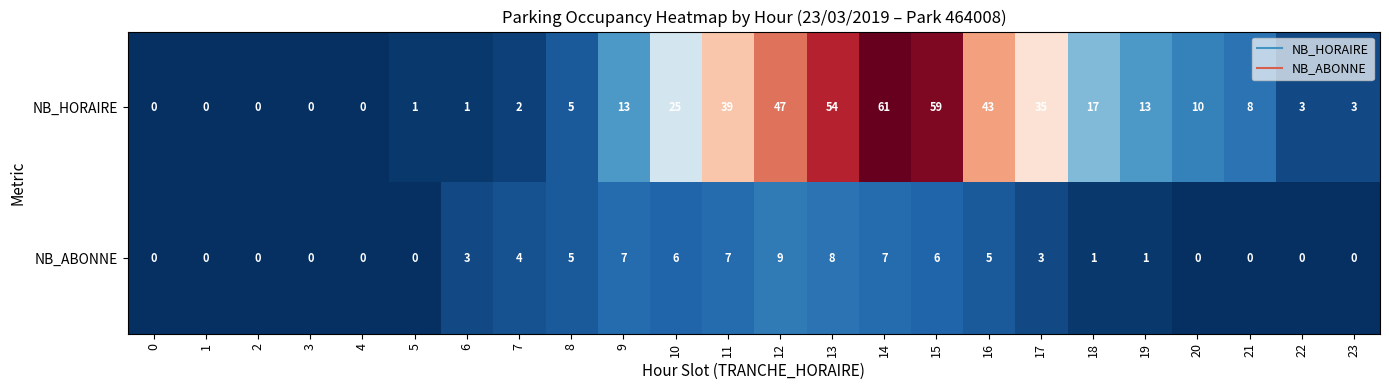

Rank the series by their average value, from lowest to highest.

NB_ABONNE, NB_HORAIRE